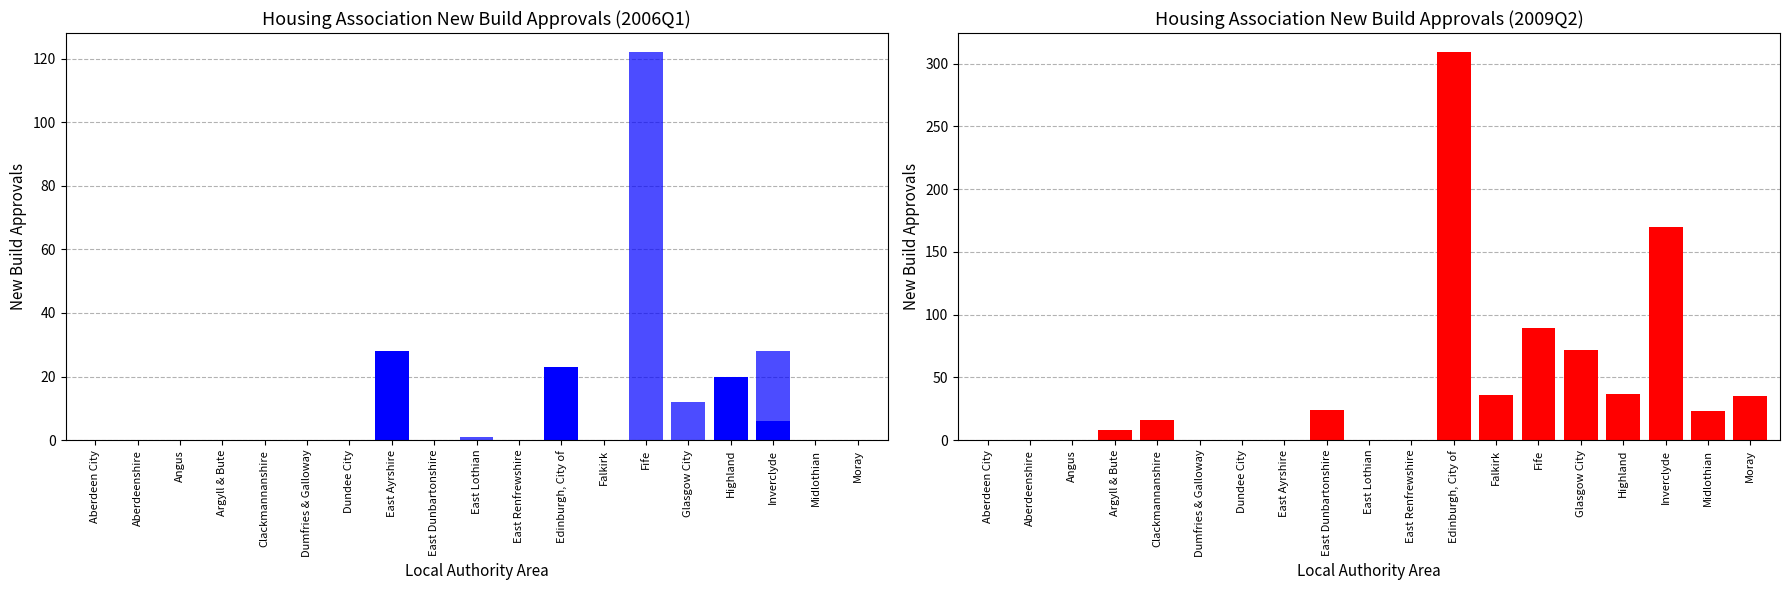

Which series has the widest spread of values?

2009Q2